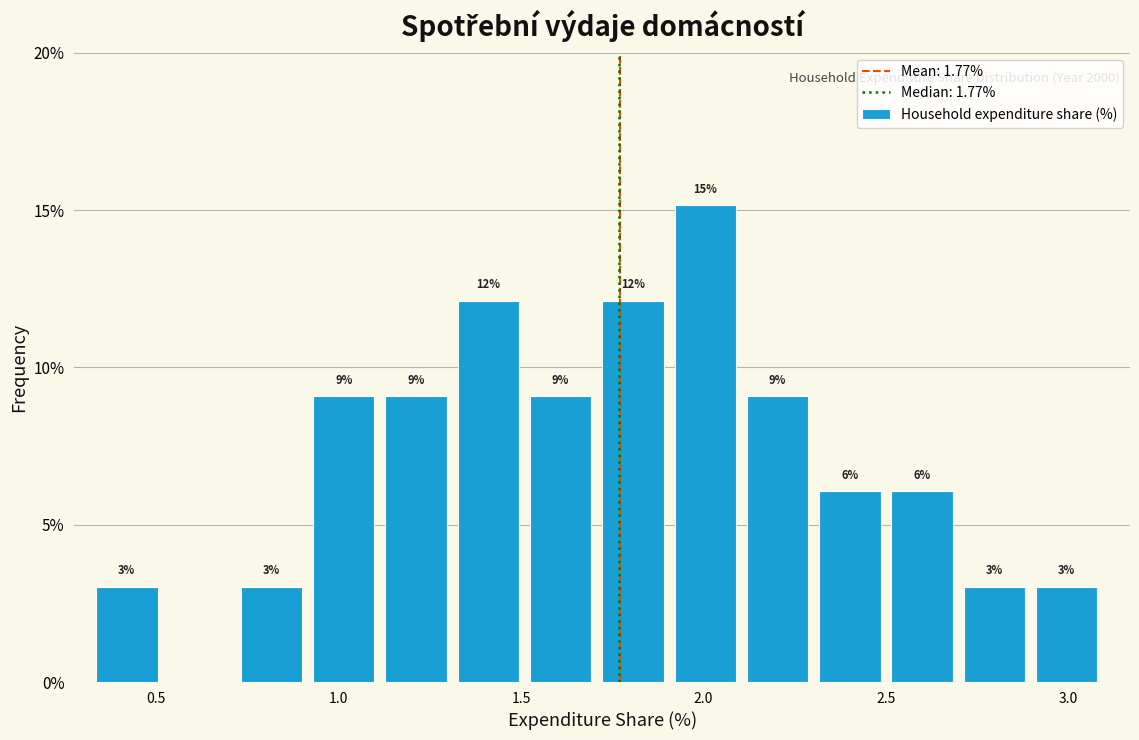

Around what value on the x-axis is the tallest bar? Give the approximate position of its centre, as read against the axis.

2.00